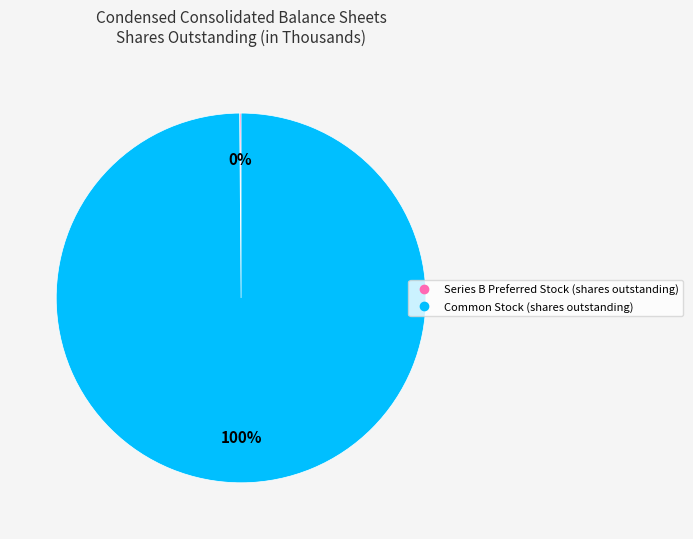

Is there a majority slice in this chart?

Yes